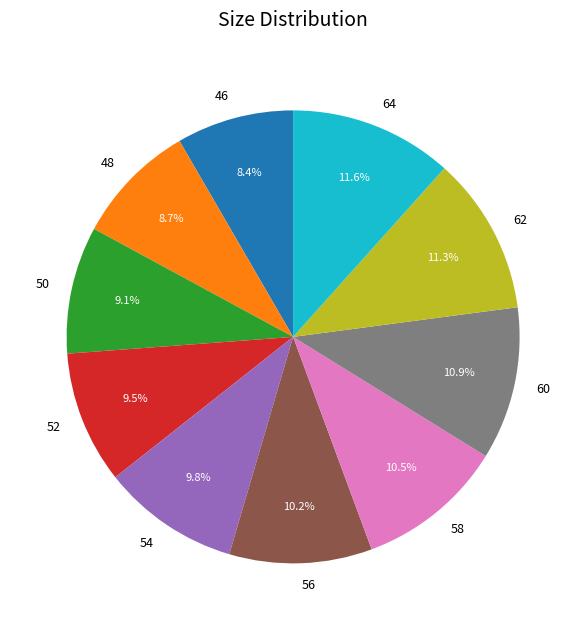

What percentage do 54 and 48 together represent?

18.5%